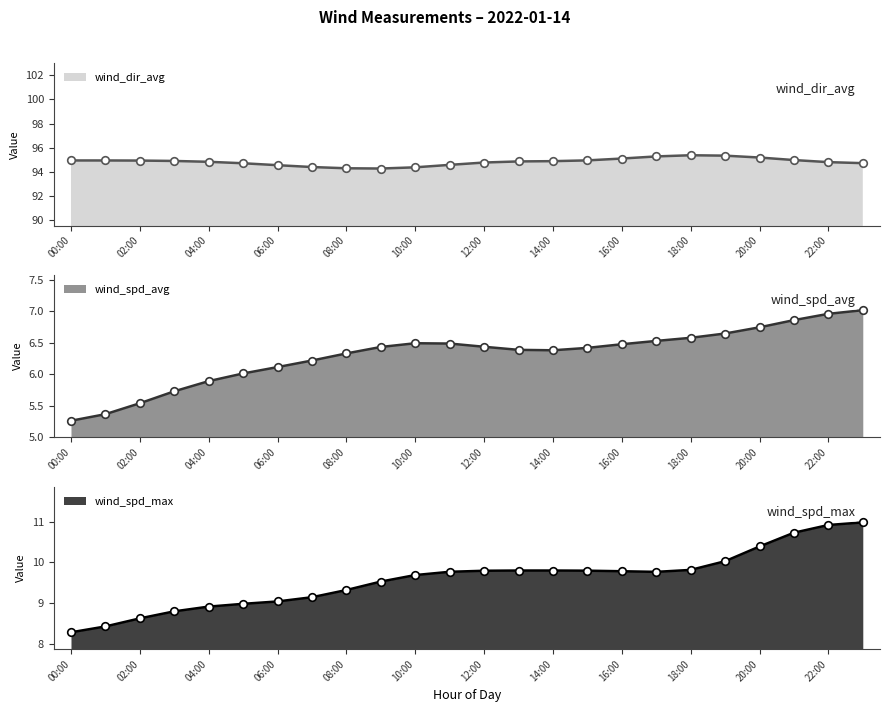

Is the value of wind_spd_max at 02:00 greater than the value of wind_dir_avg at 18:00?

No